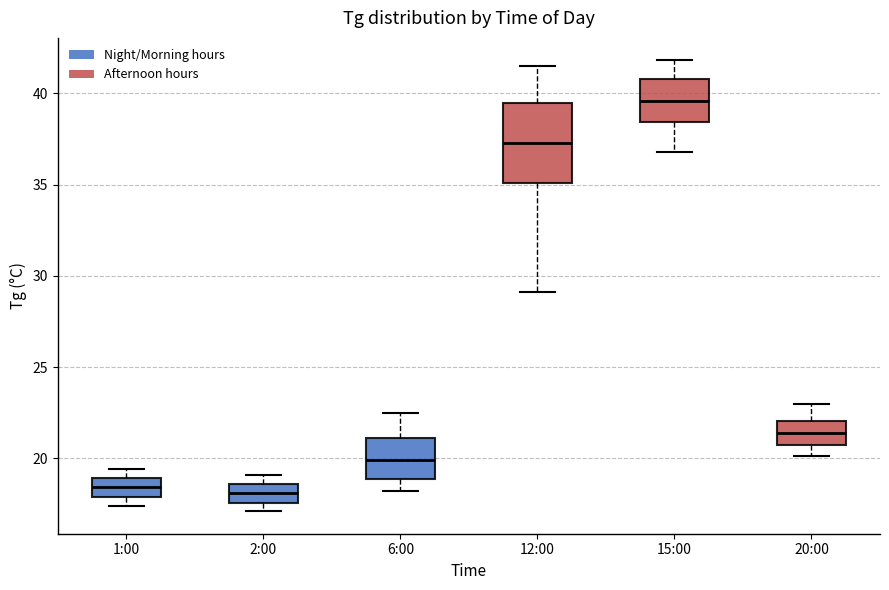

Reading left to right, transcribe this box plot: for each box, give where its median line is, the range the box spans, and where its two whiskers end, as read against the y-axis. The values are not printed on the chart, so give them approximately, as read against the axis.

1:00: median 18.5, box 18.0 to 19.0, whiskers 17.5 to 19.5
2:00: median 18.0, box 17.5 to 18.5, whiskers 17.0 to 19.0
6:00: median 20.0, box 19.0 to 21.0, whiskers 18.0 to 22.5
12:00: median 37.5, box 35.0 to 39.5, whiskers 29.0 to 41.5
15:00: median 39.5, box 38.5 to 41.0, whiskers 37.0 to 42.0
20:00: median 21.5, box 21.0 to 22.0, whiskers 20.0 to 23.0